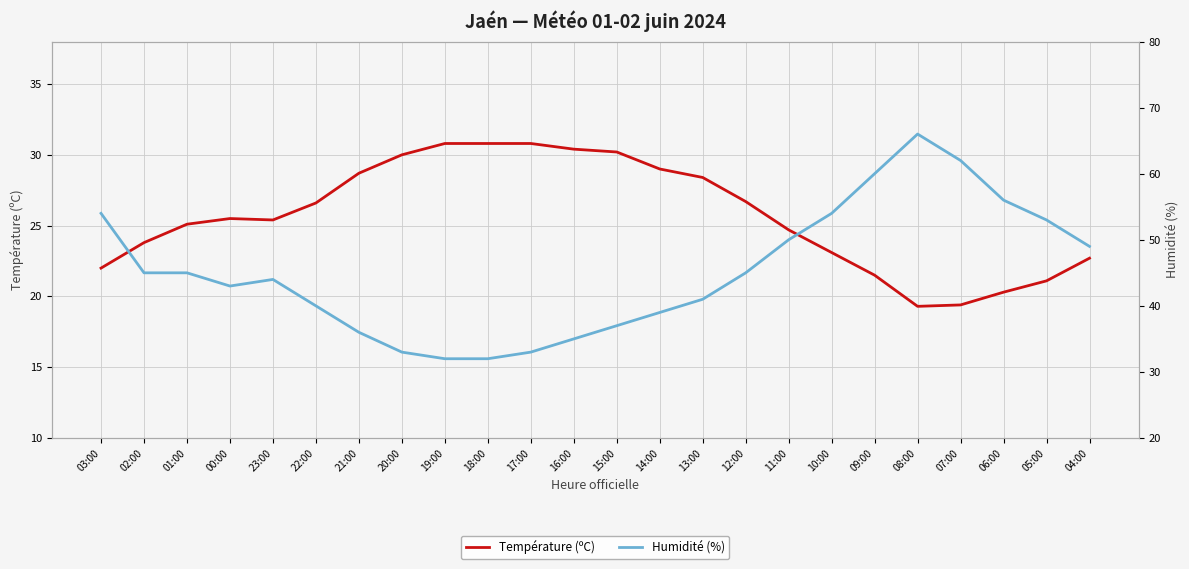

At 23:00, list the series in order from smallest to largest.

Température (ºC), Humidité (%)